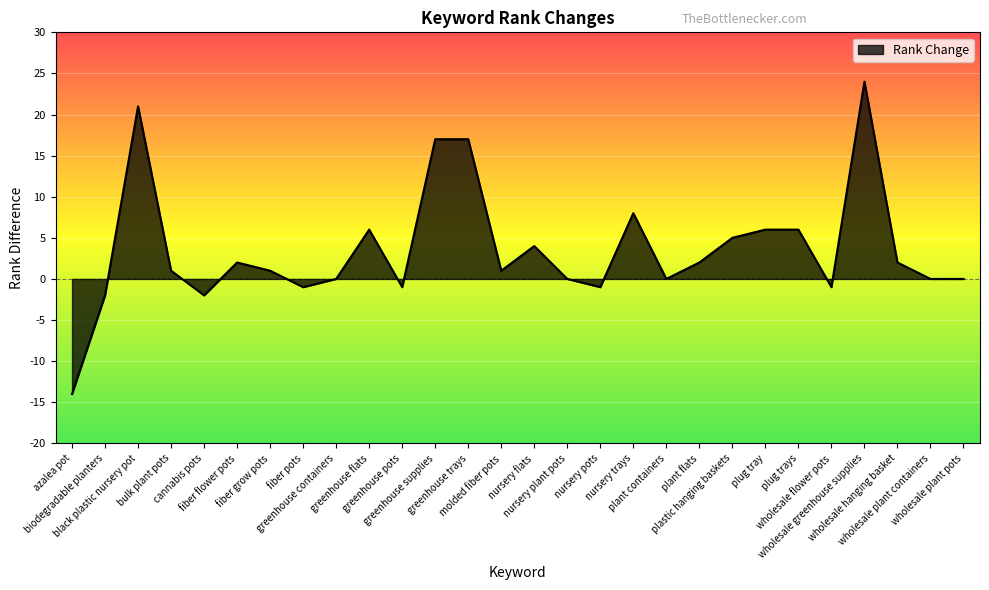

Which label corresponds to the largest value in the chart?

wholesale greenhouse supplies